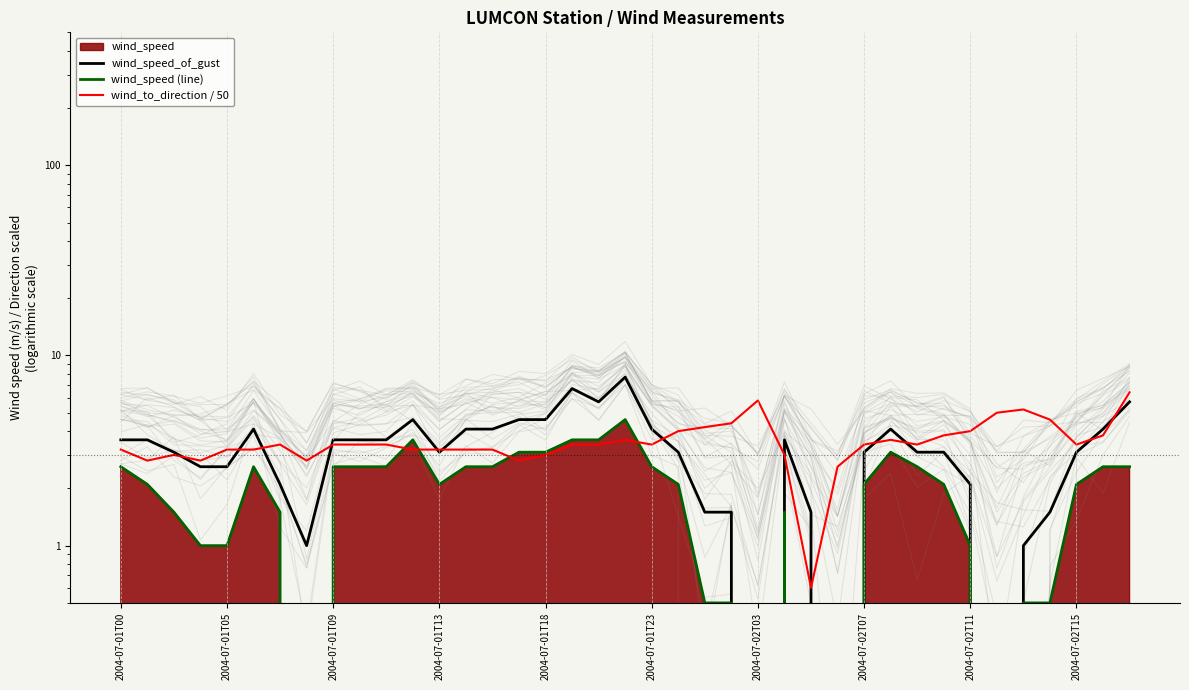

What is the difference between the second highest and second lowest values in the wind_speed (line) series?

3.6